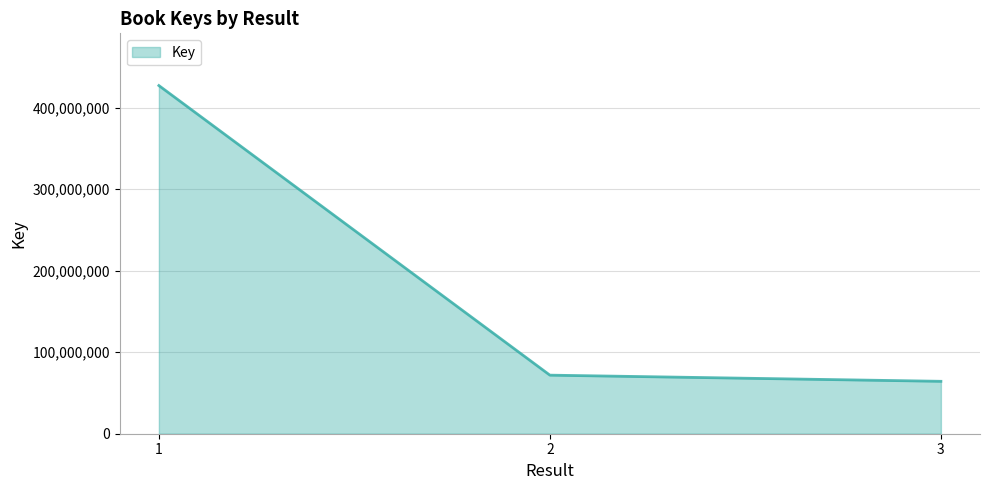

What is the change in value from 2 to 3?

-7561340